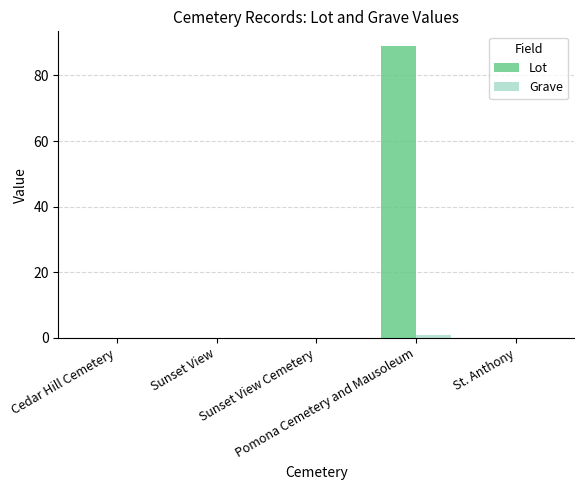

How many groups of bars are there?

5